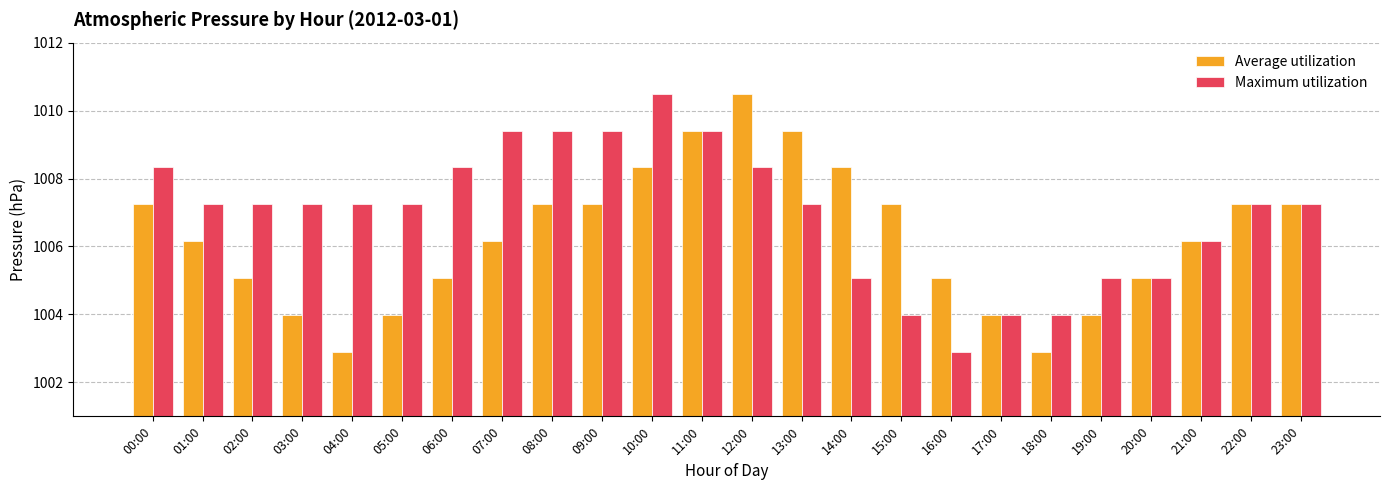

What is the greatest value displayed?

1010.5